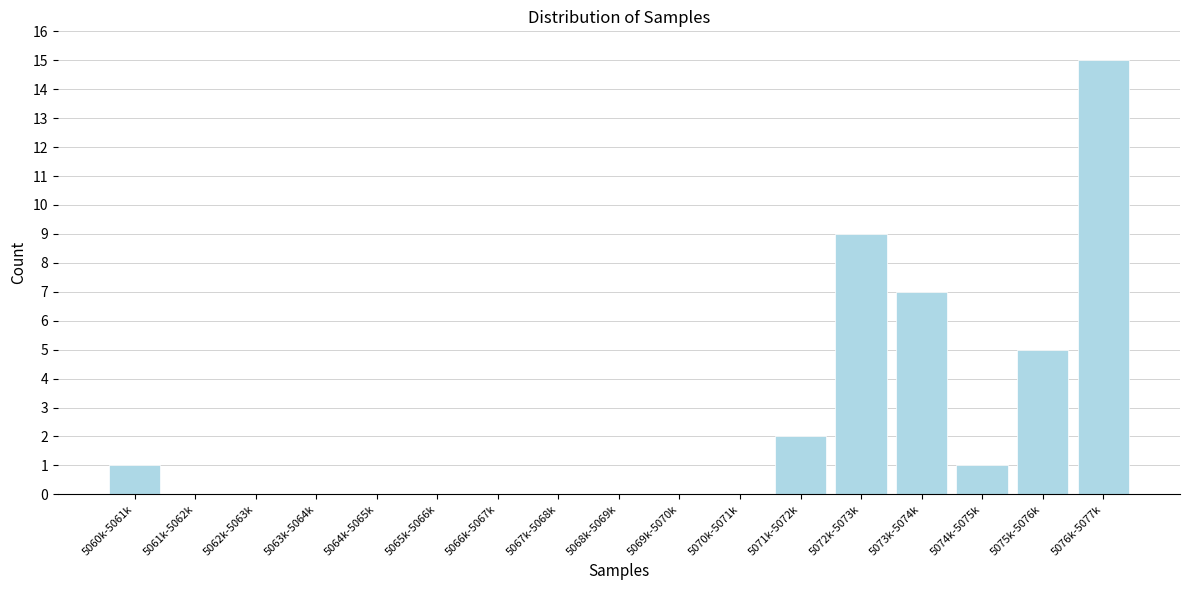

Reading left to right, transcribe all the data shown in this chart.

5060k-5061k=1	5061k-5062k=0	5062k-5063k=0	5063k-5064k=0	5064k-5065k=0	5065k-5066k=0	5066k-5067k=0	5067k-5068k=0	5068k-5069k=0	5069k-5070k=0	5070k-5071k=0	5071k-5072k=2	5072k-5073k=9	5073k-5074k=7	5074k-5075k=1	5075k-5076k=5	5076k-5077k=15